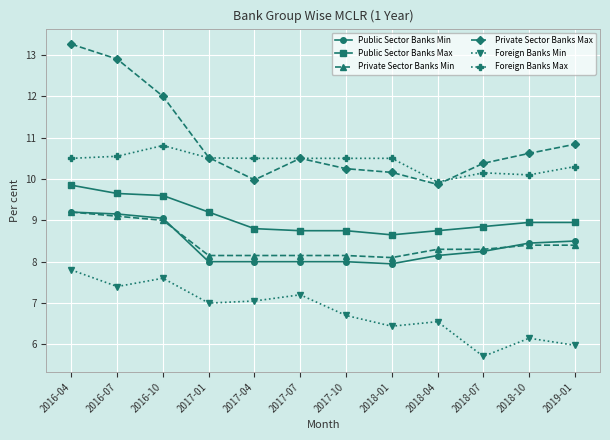

What is the label of the 11th point from the right?

2016-07